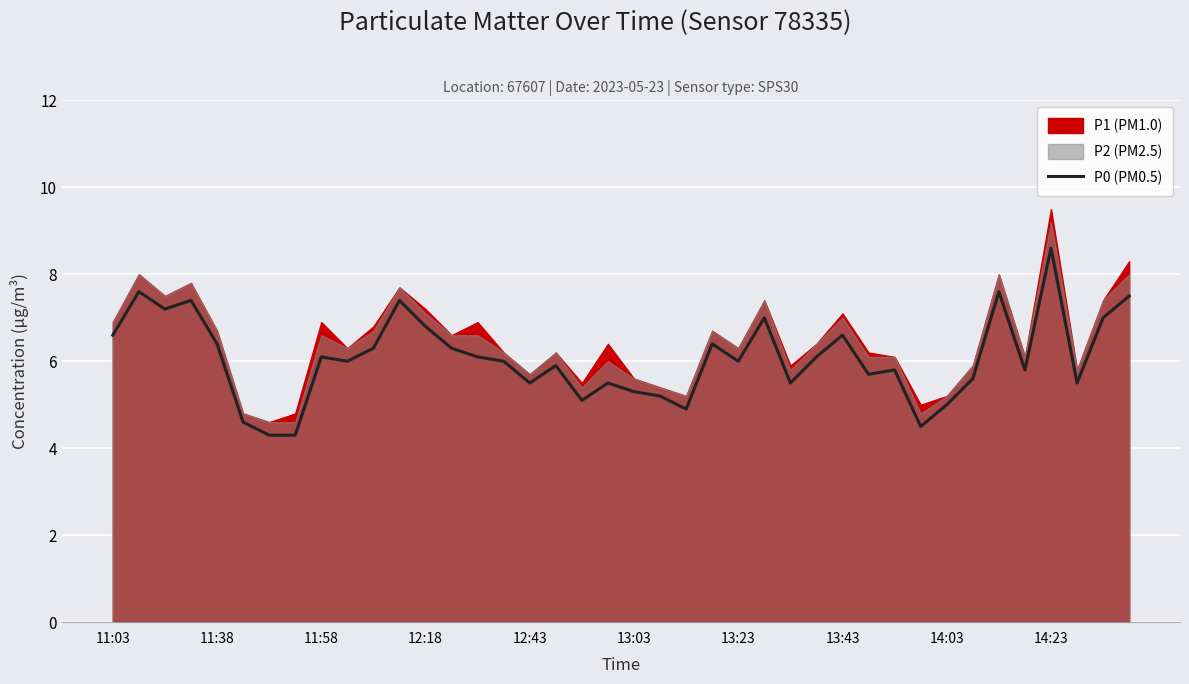

What is the minimum value shown in the chart?

4.3